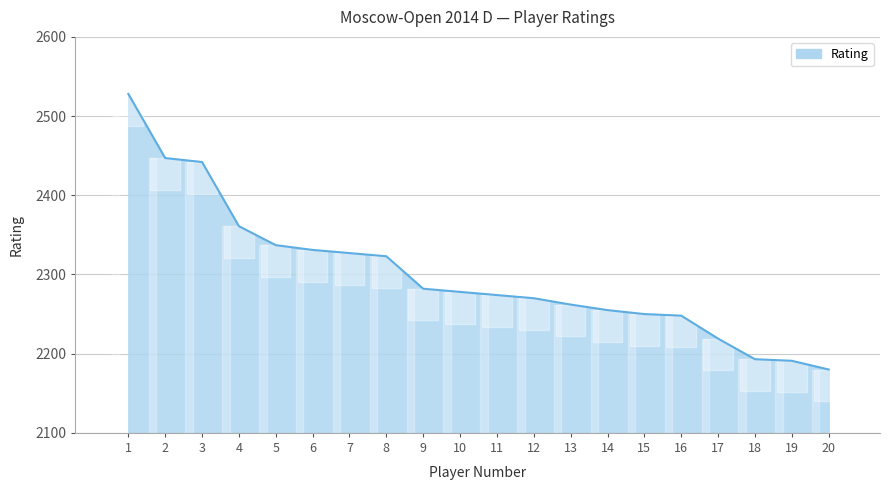

Which label corresponds to the largest value in the chart?

1